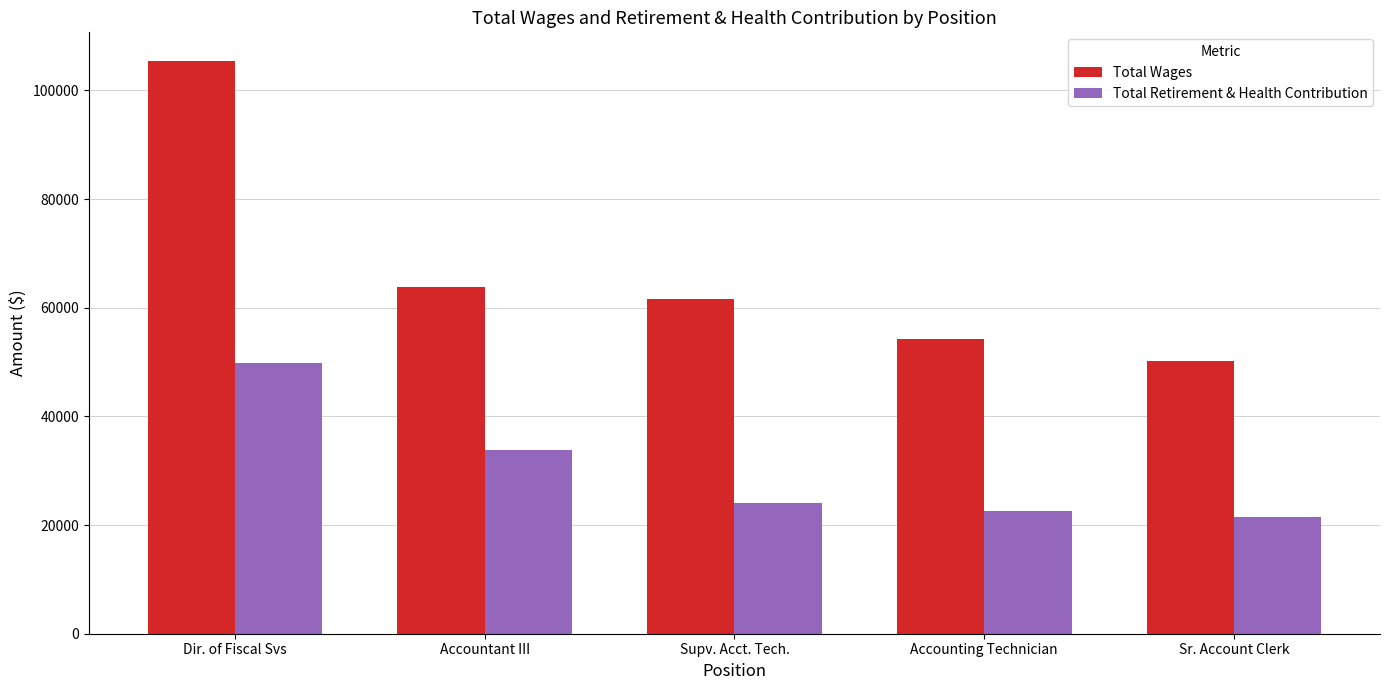

How many data points does each series have?

5